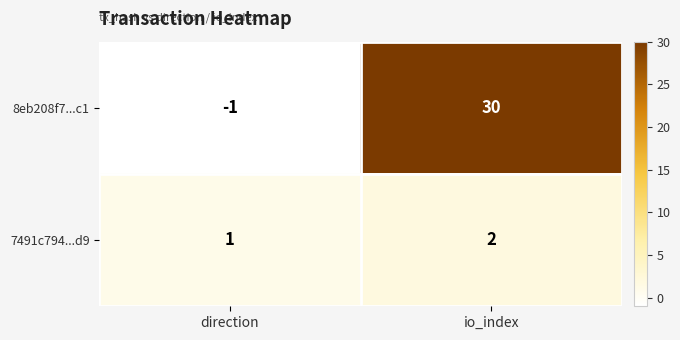

Which series has the largest total across all categories?

8eb208f7...c1